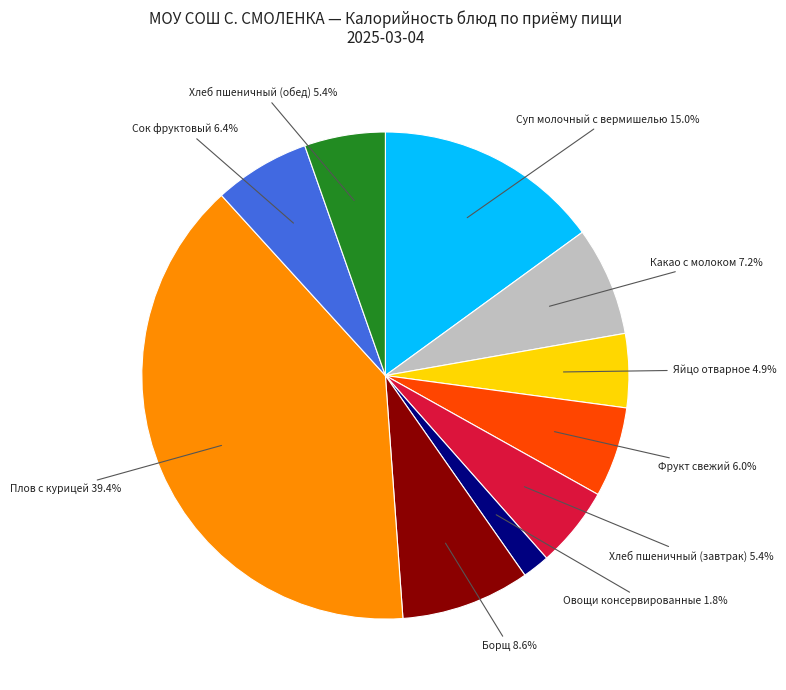

Is there a majority slice in this chart?

No